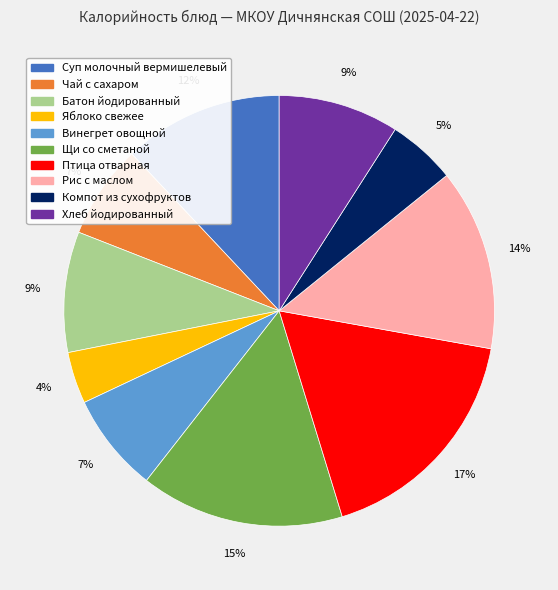

Does Хлеб йодированный account for over 50% of the chart?

No